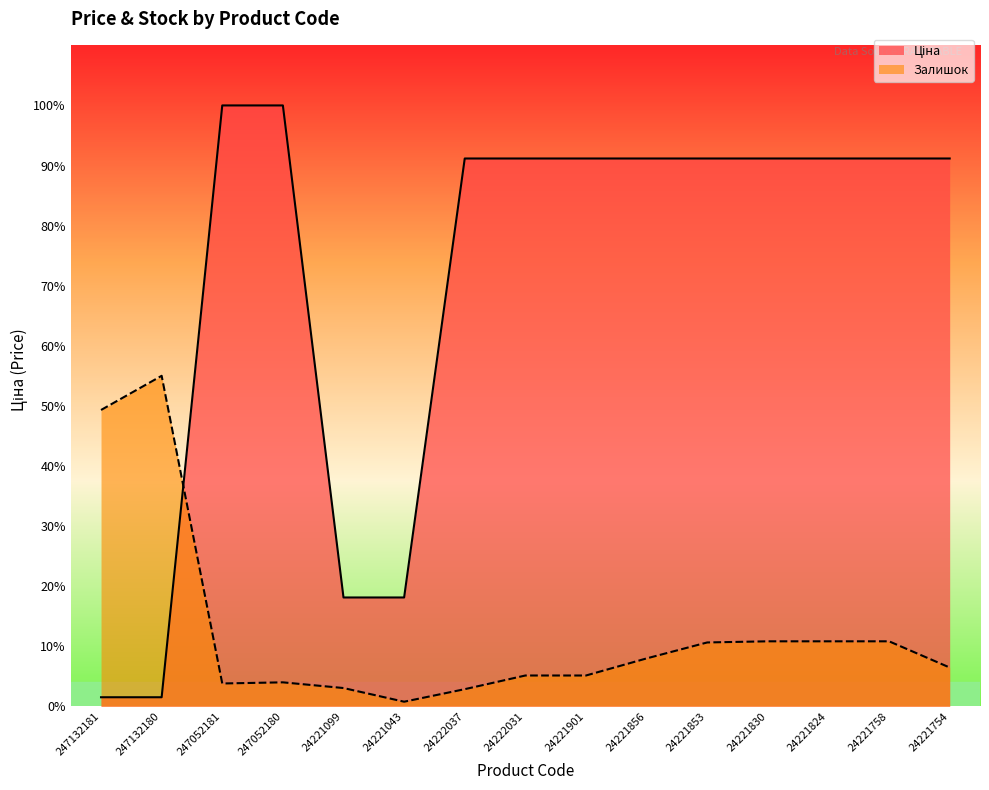

At which category is the sum across all series the highest?

247052180